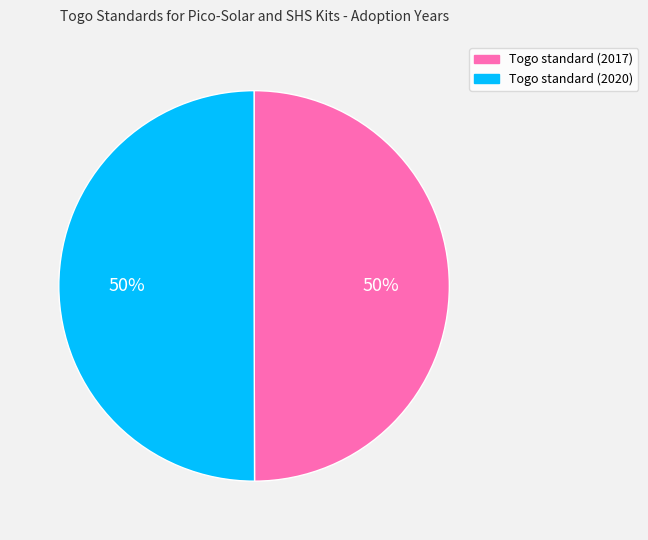

How many slices are in this pie chart?

2